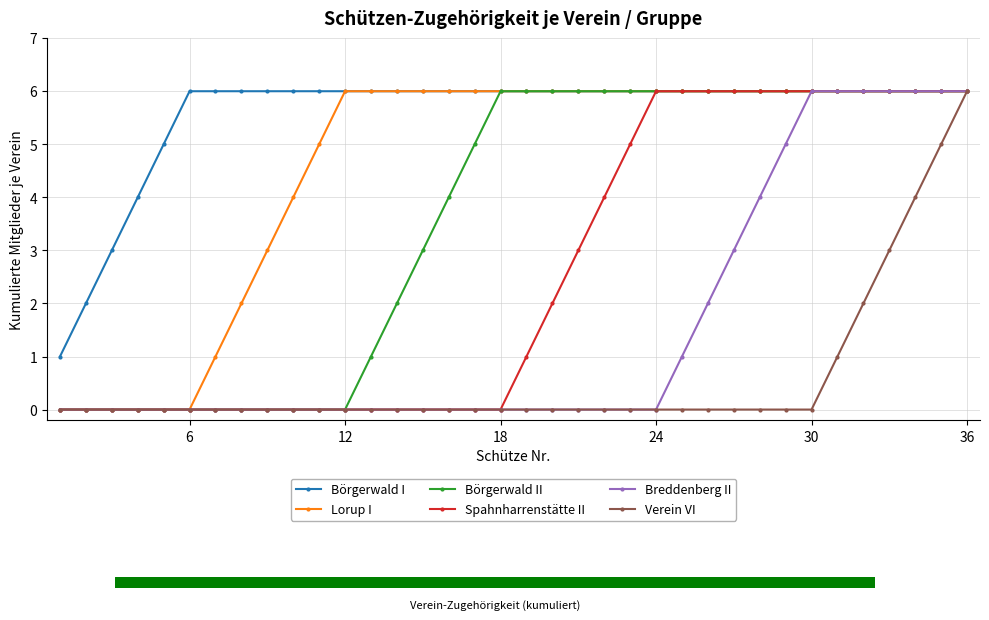

List the series in order of their overall mean, lowest first.

Verein VI, Breddenberg II, Spahnharrenstätte II, Börgerwald II, Lorup I, Börgerwald I